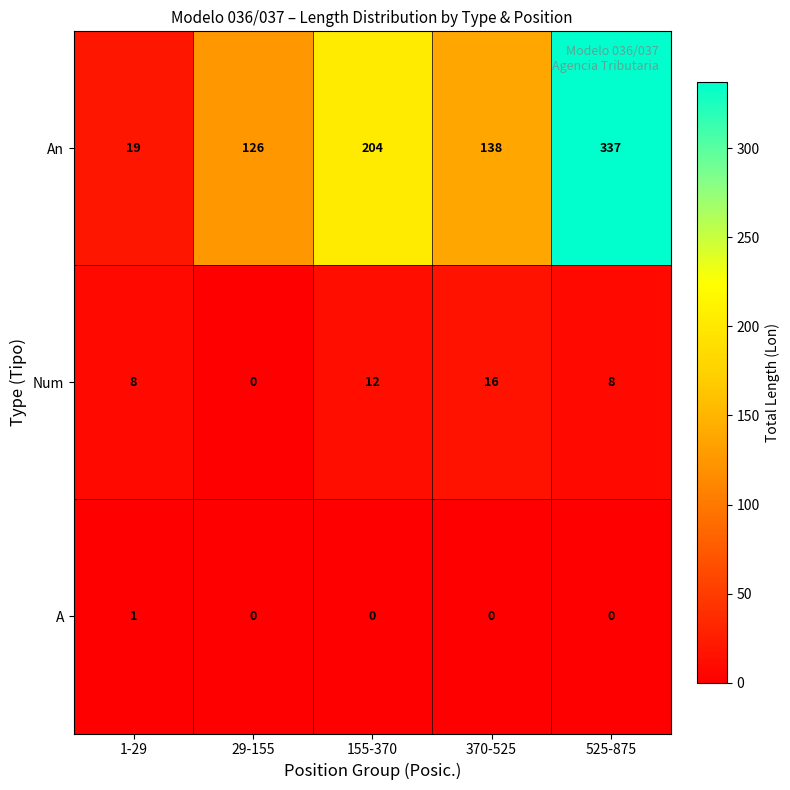

How many positive values does the Num series have?

4